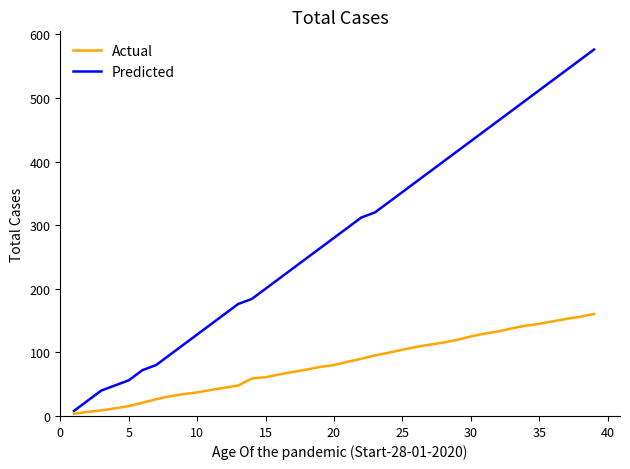

List the series in order of their overall mean, lowest first.

Actual, Predicted